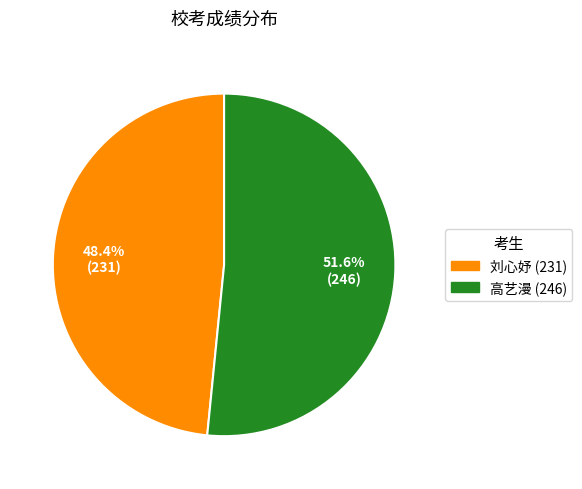

Do 高艺漫 (246) and 刘心妤 (231) together represent more than half of the pie?

Yes